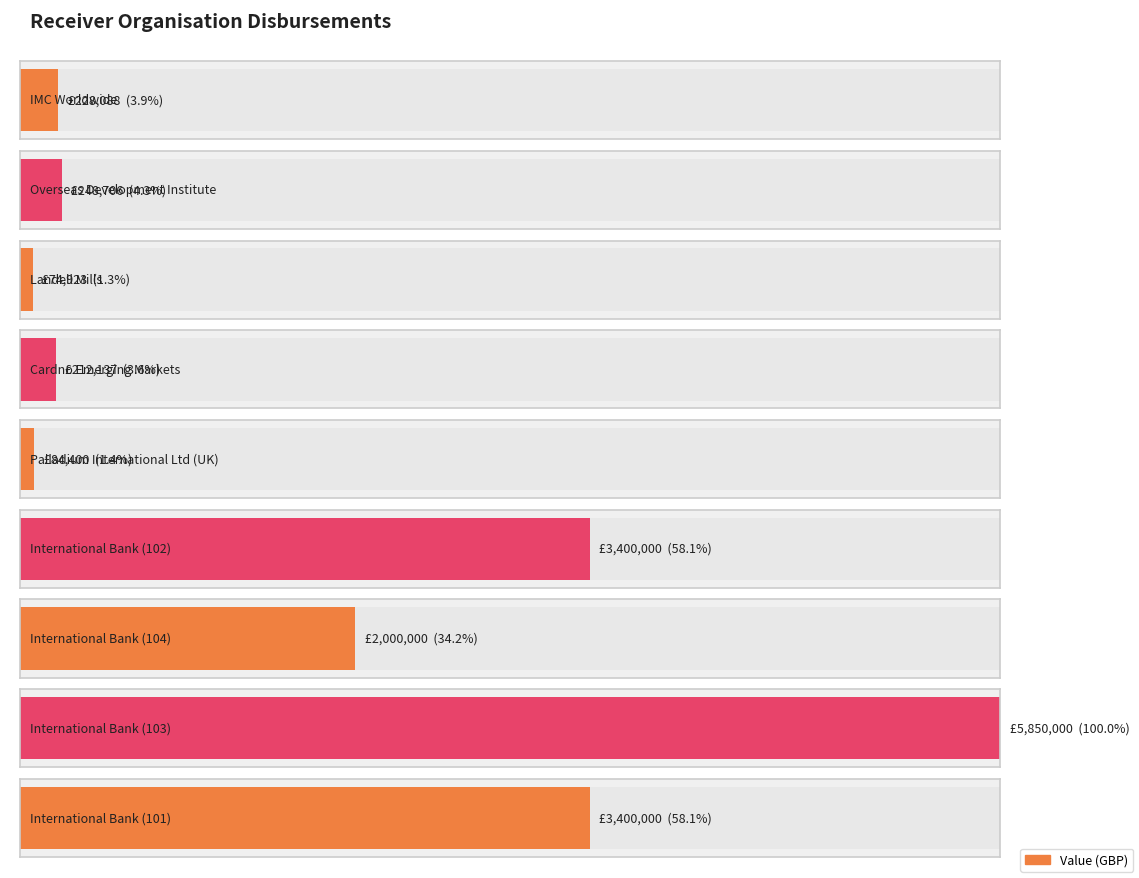

Reading left to right, what are all the values shown in this chart?

228088	248706	74923	212137	84400	3400000	2000000	5850000	3400000